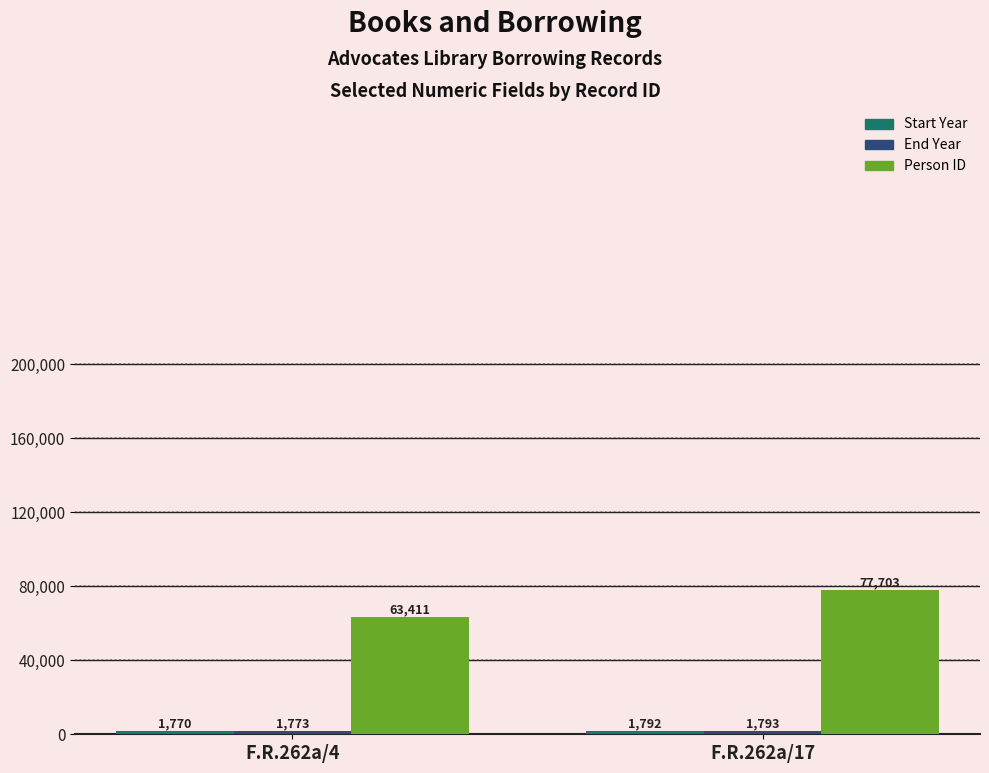

Which category has the lowest value across all series?

F.R.262a/4